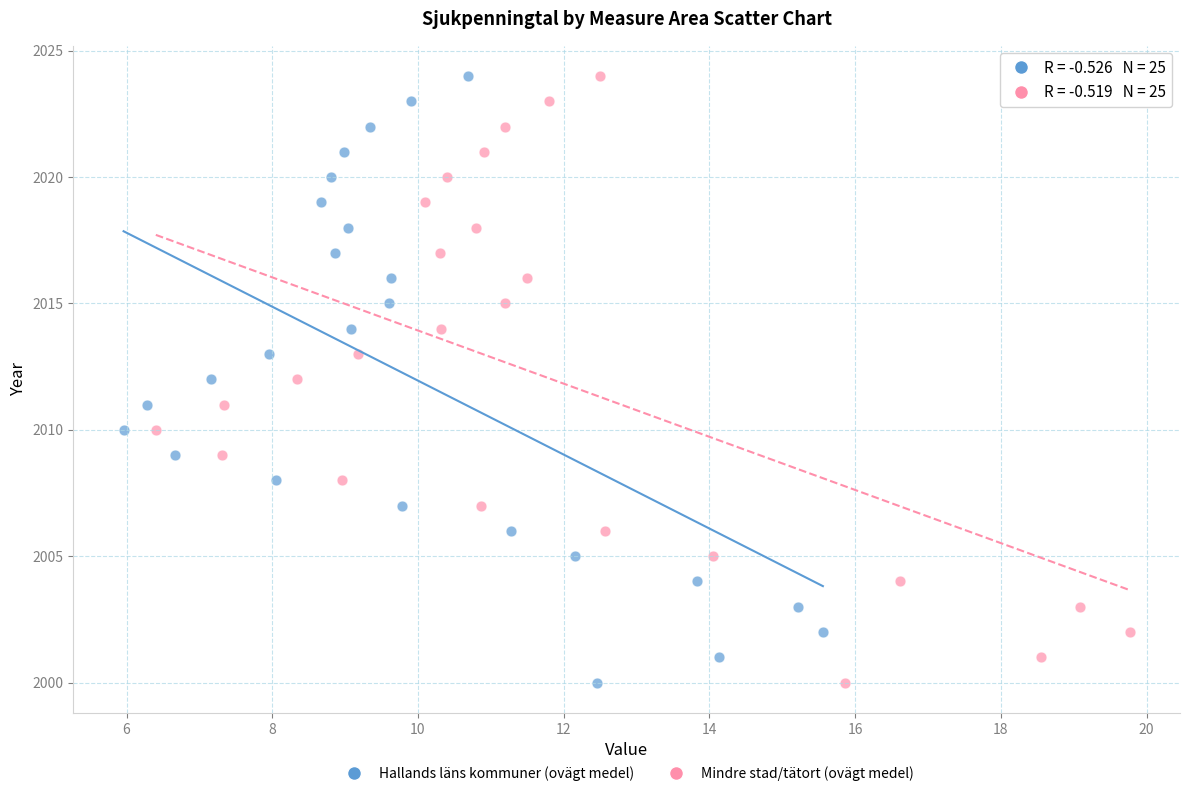

What are all the series names shown in the legend?

Hallands läns kommuner (ovägt medel), Mindre stad/tätort (ovägt medel)